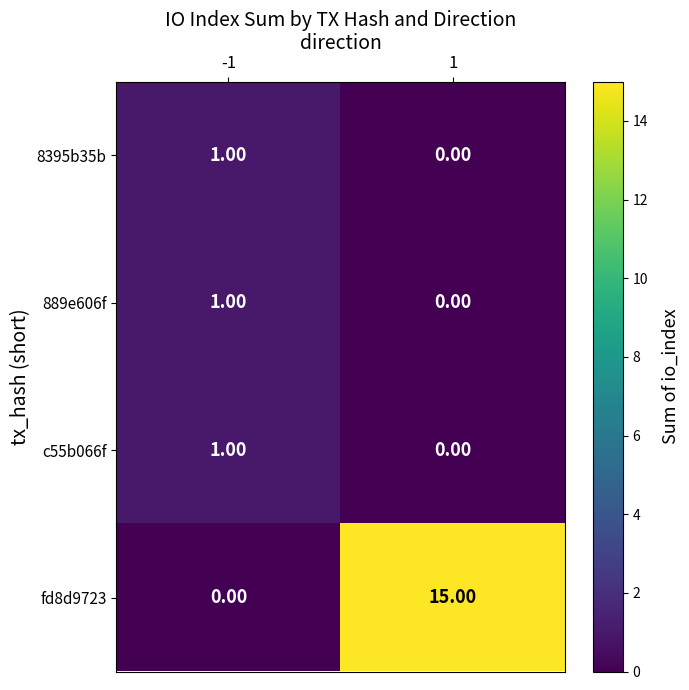

What is the greatest value displayed?

15